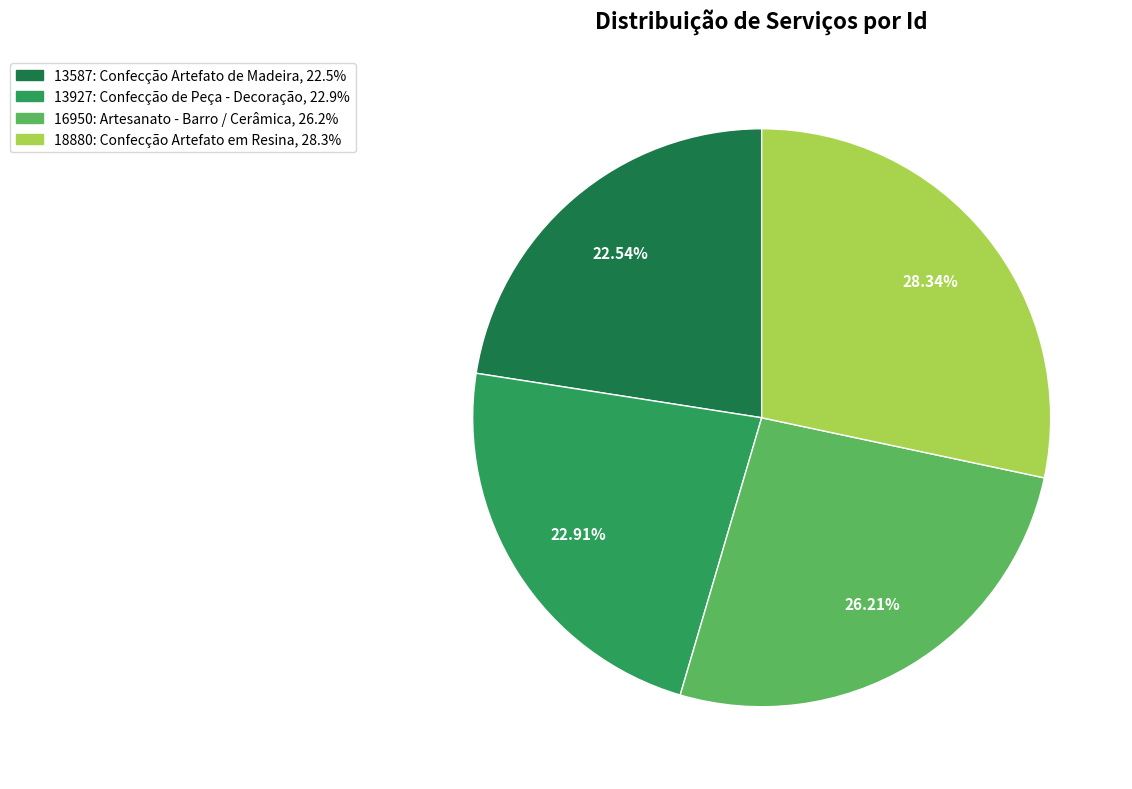

Does any single category account for the majority?

No